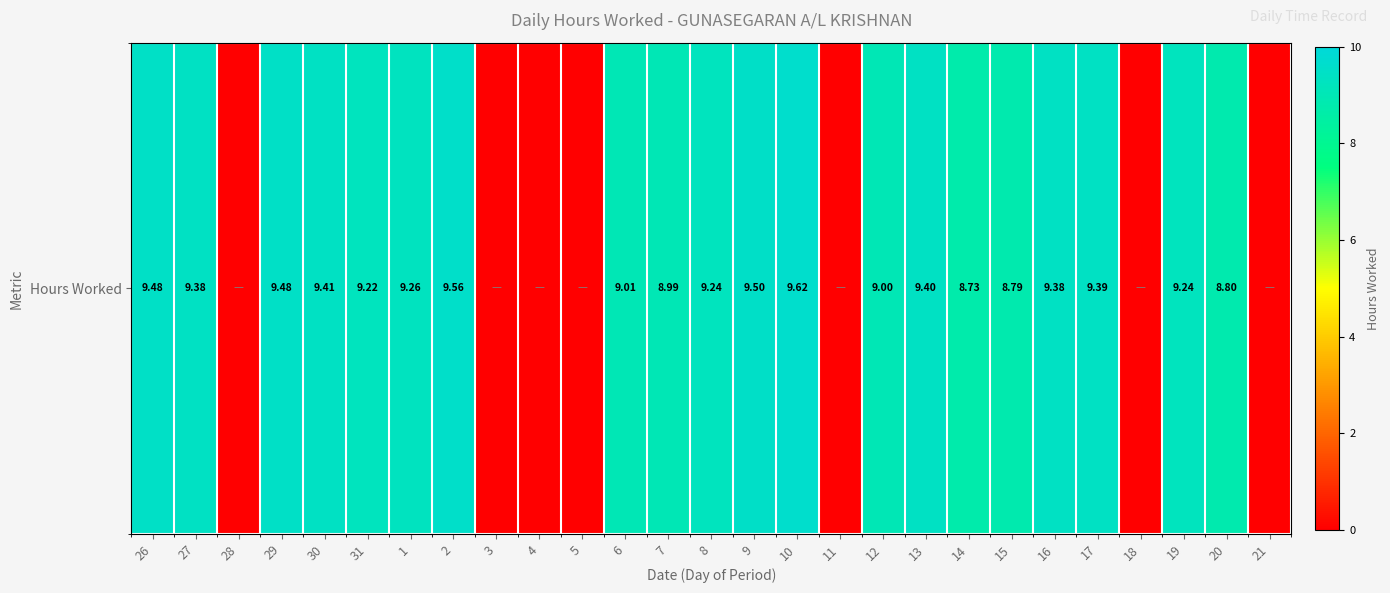

What is the difference between the values at 17 and 31?

0.2